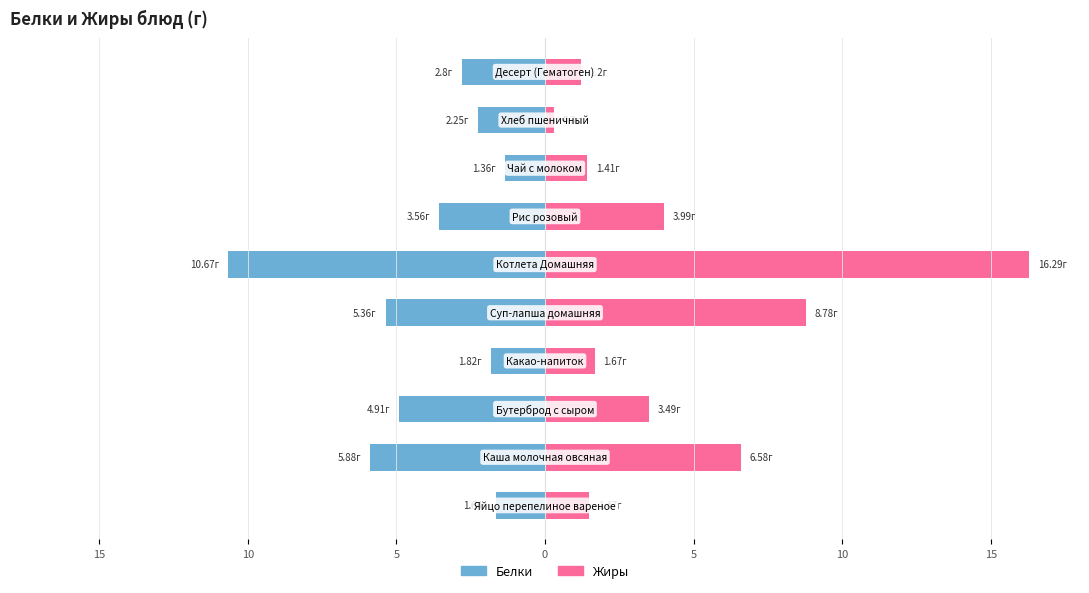

True or false: Белки has a value of -5.4 at 5.

True